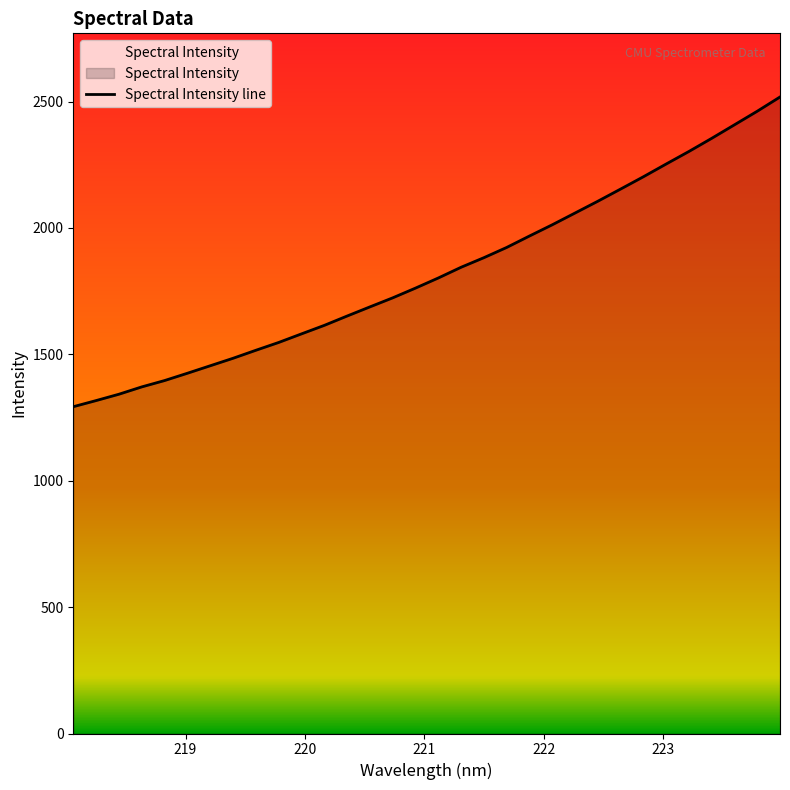

What is the difference between the maximum and minimum values?

1225.3